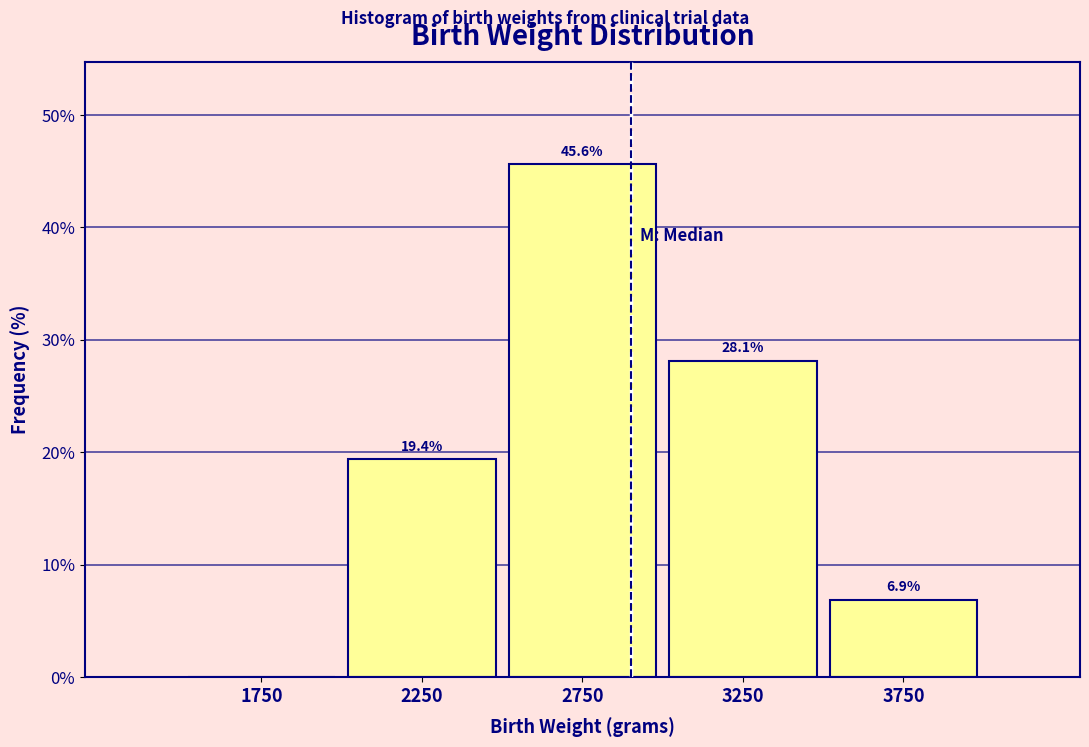

Over which range of the x-axis is the bar tallest?

2500 to 3000